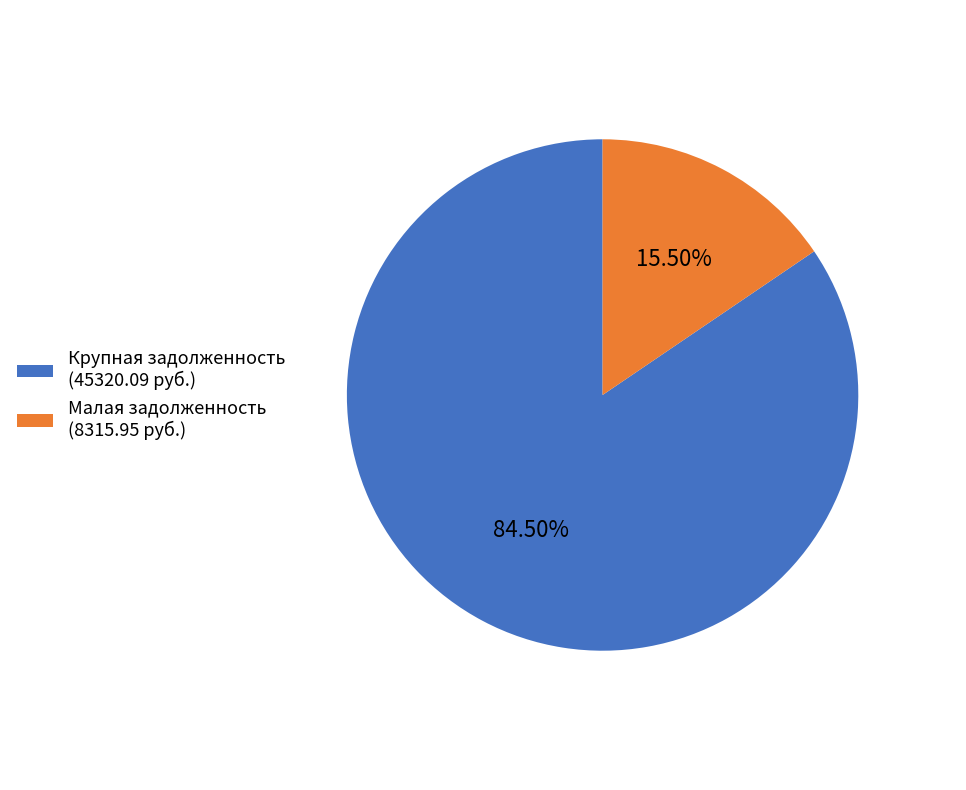

Does Крупная задолженность (45320.09 руб.) represent more than half of the total?

Yes